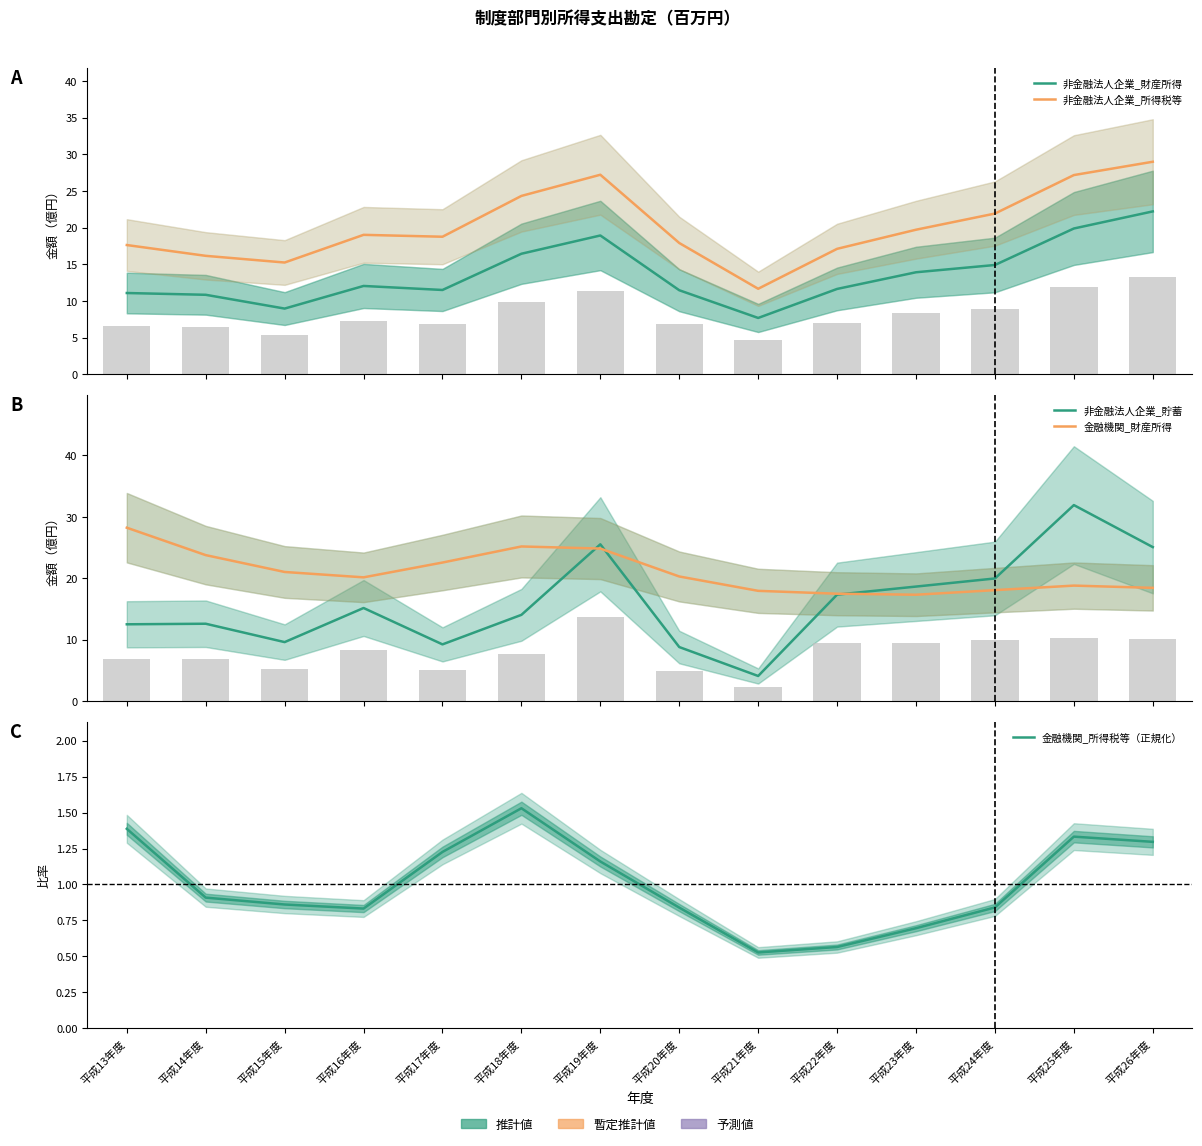

What is the total value across all series at 平成23年度?

70.3